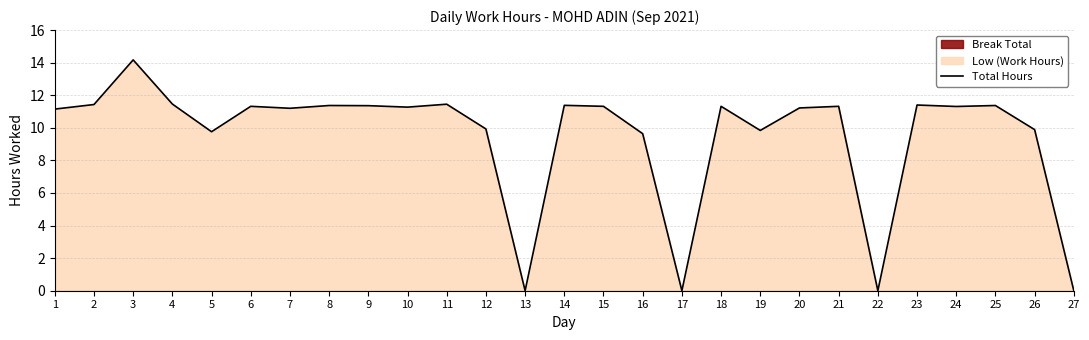

Reading left to right, list all the values displayed in this chart.

1=11.2	2=11.4	3=14.2	4=11.5	5=9.8	6=11.3	7=11.2	8=11.4	9=11.4	10=11.3	11=11.4	12=9.9	13=0.0	14=11.4	15=11.3	16=9.6	17=0.0	18=11.3	19=9.8	20=11.2	21=11.3	22=0.0	23=11.4	24=11.3	25=11.4	26=9.9	27=0.0